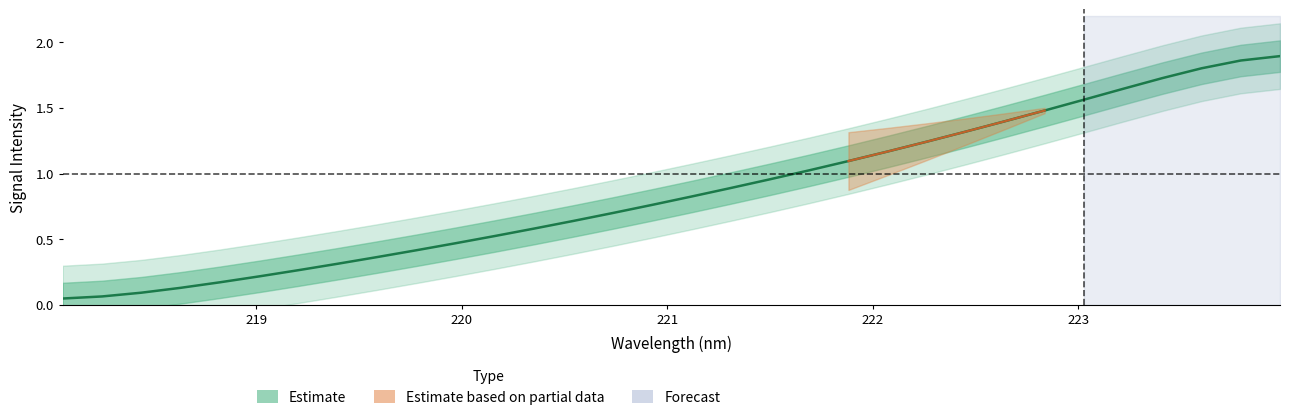

What is the difference between the maximum and minimum values?

1.8